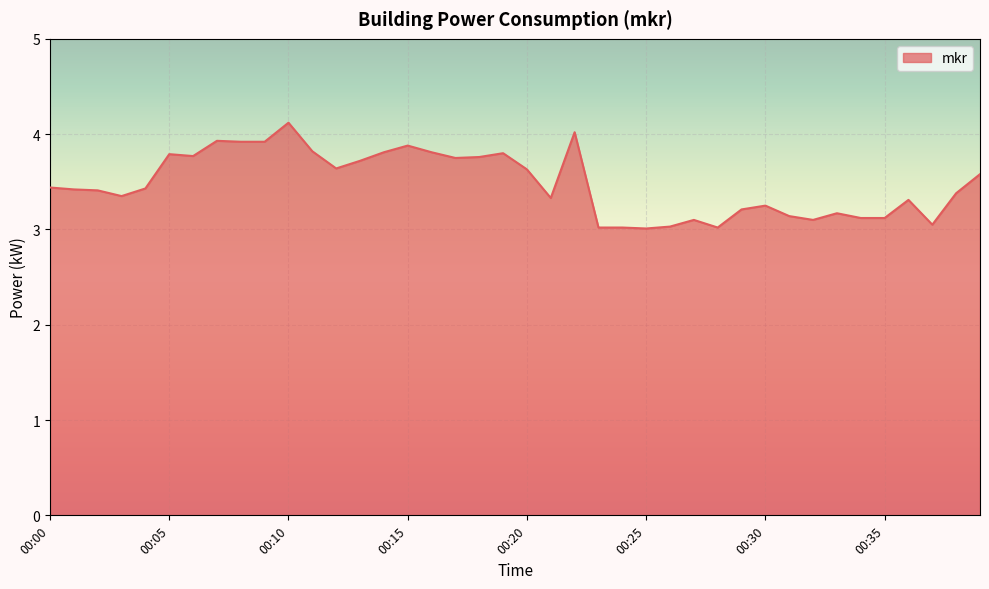

What is the minimum value shown in the chart?

3.0